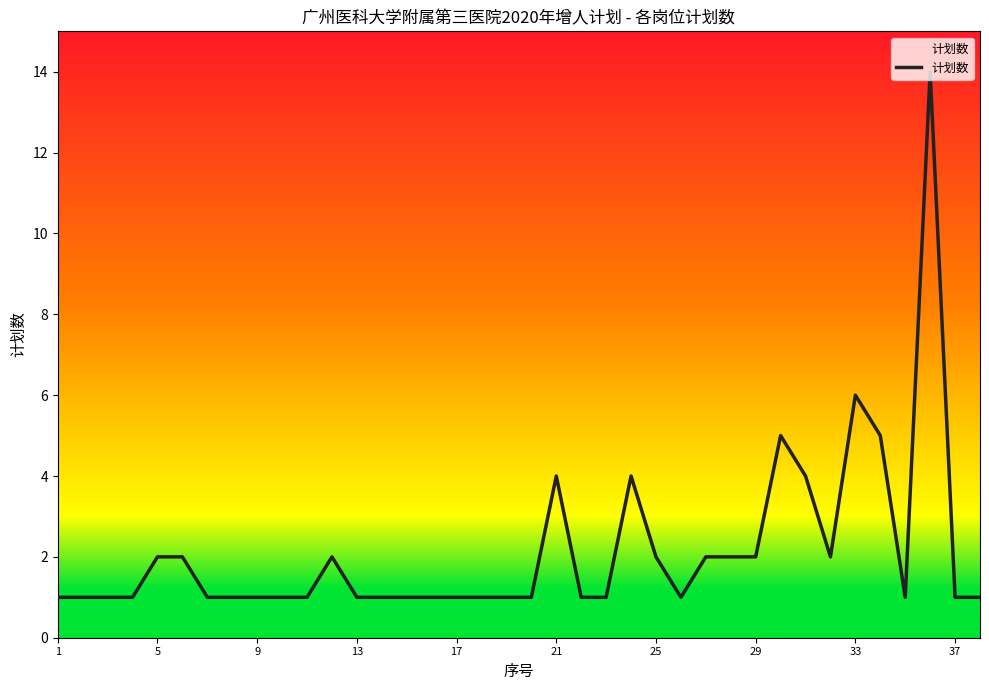

What is the greatest value displayed?

14